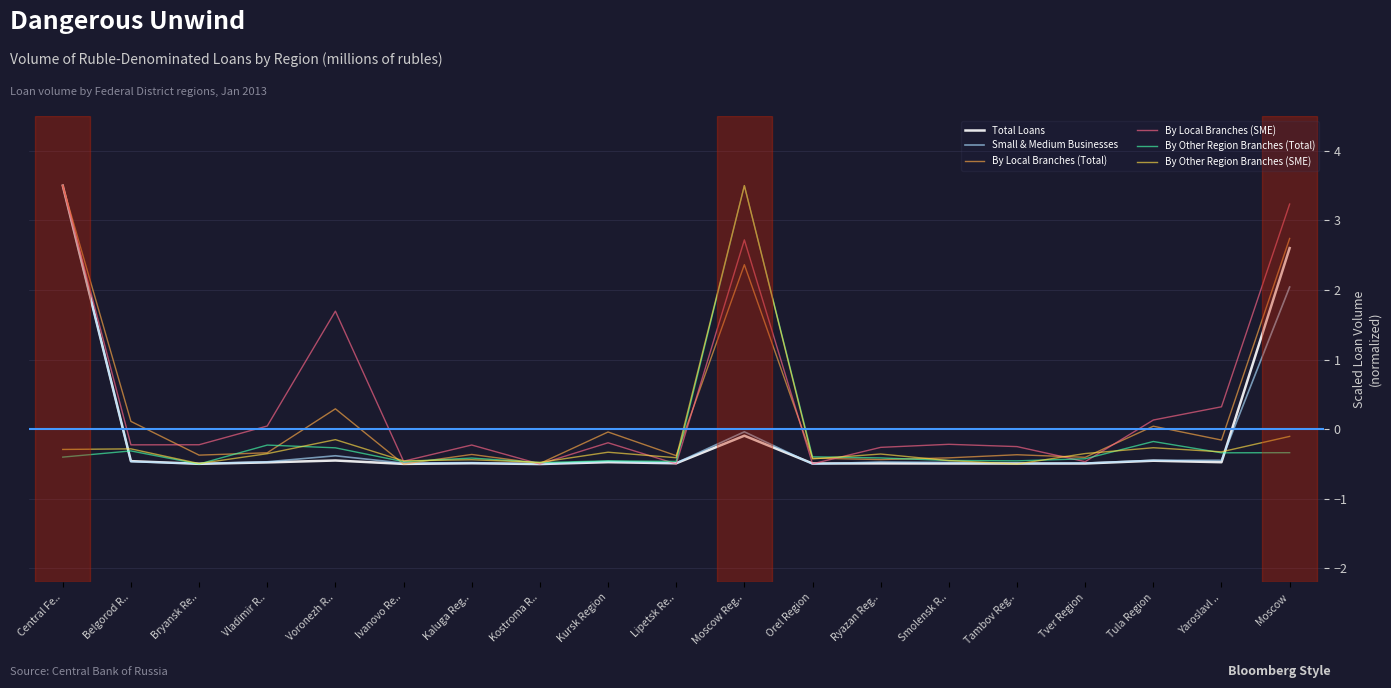

At which label does Total Loans reach its peak?

Central Fe..